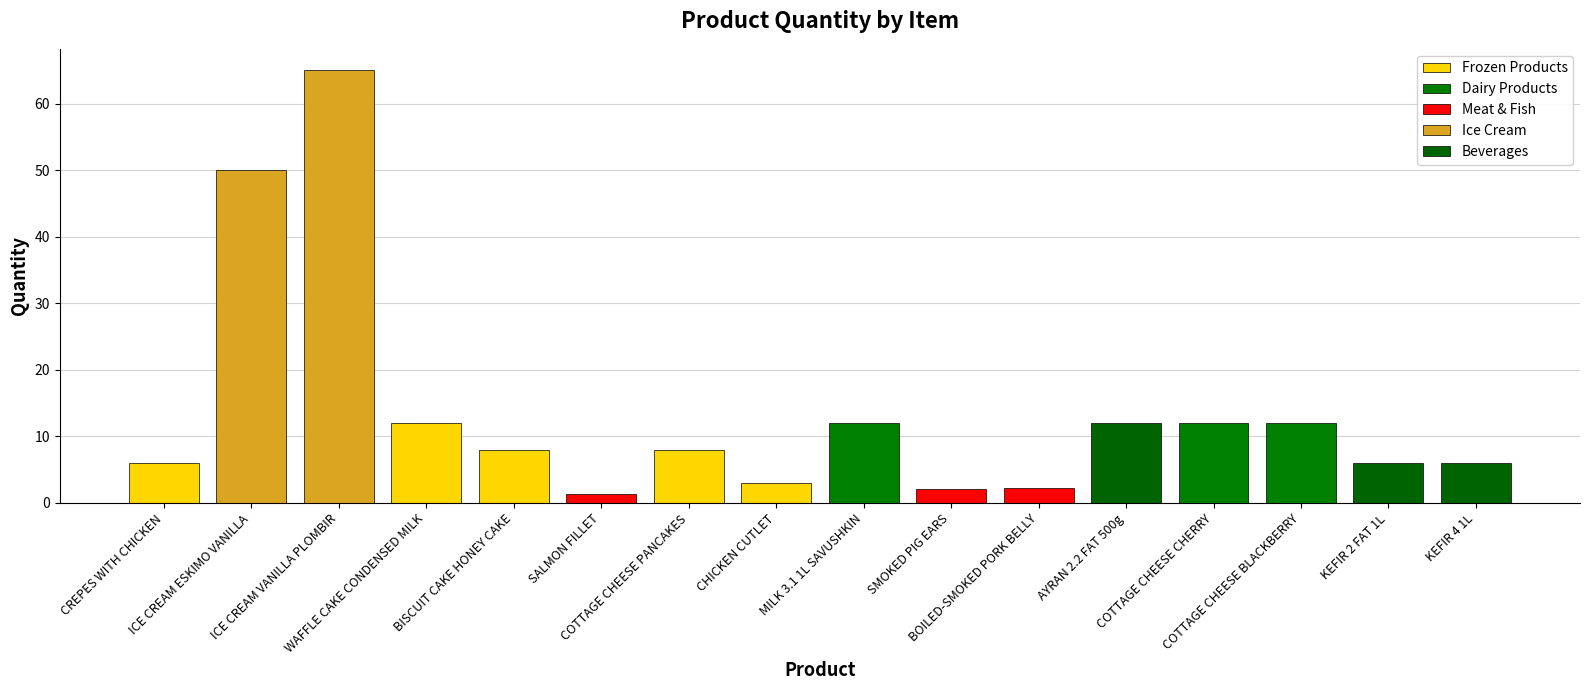

At which category does the chart reach its minimum across all series?

SALMON FILLET